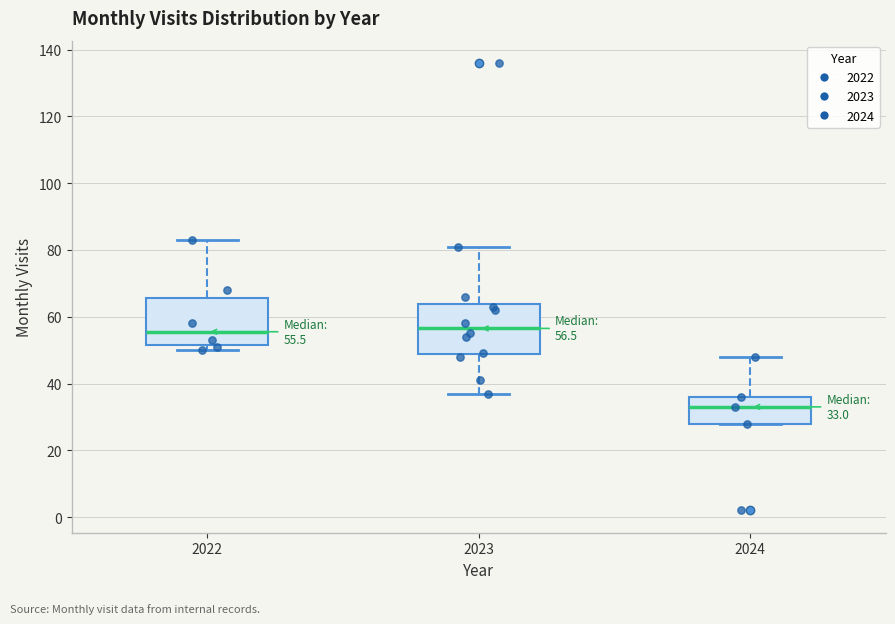

Which box's median line is the lowest?

2024